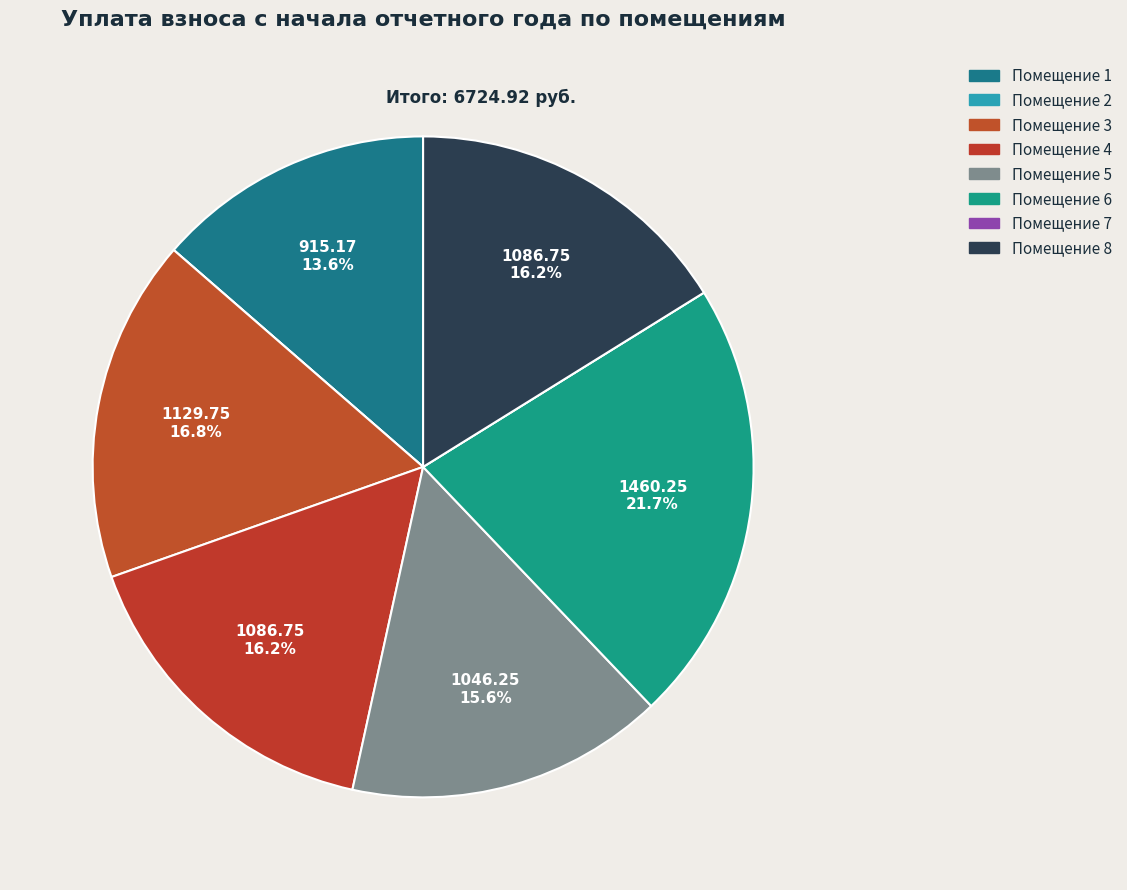

Which slice is the smallest?

2